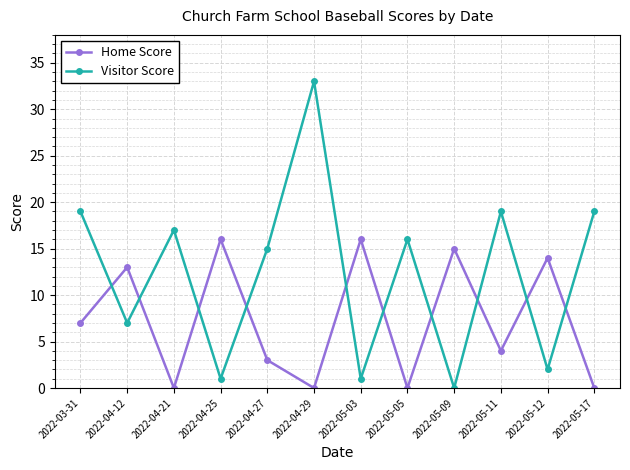

Does the chart display data point markers on the line(s)?

Yes